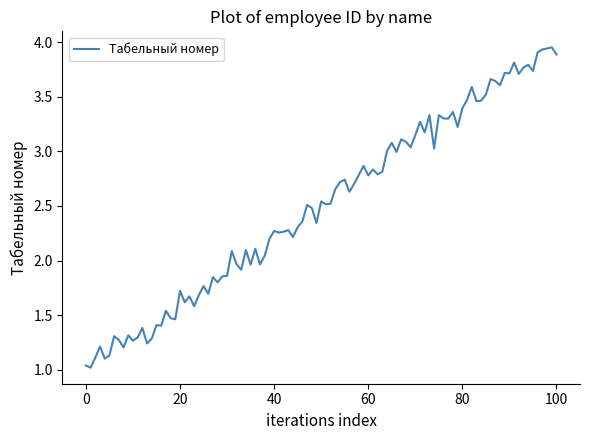

How many lines are shown in the chart?

1